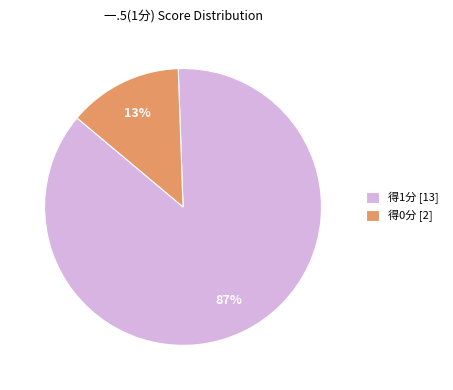

Which has a higher value, 得0分 [2] or 得1分 [13]?

得1分 [13]